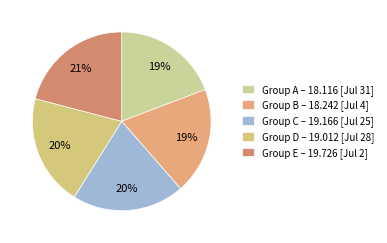

How many slices are in this pie chart?

5